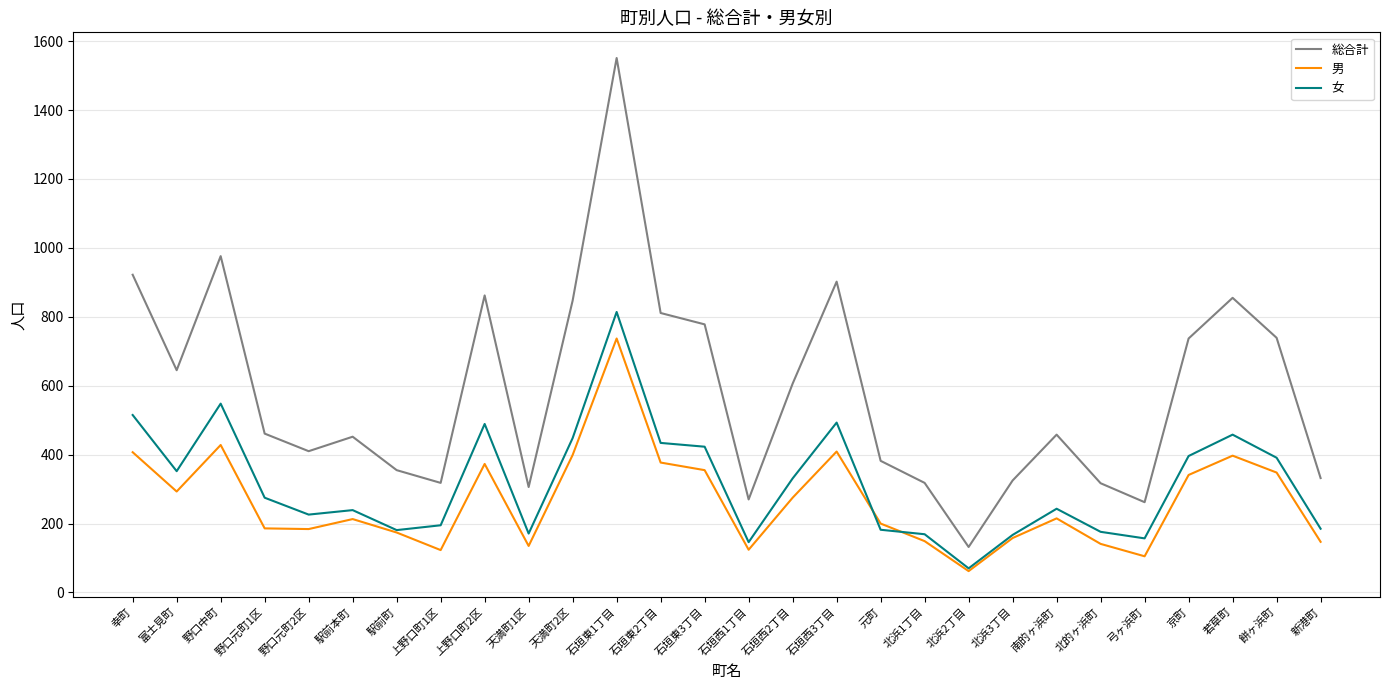

What position from the left is 北浜3丁目?

21